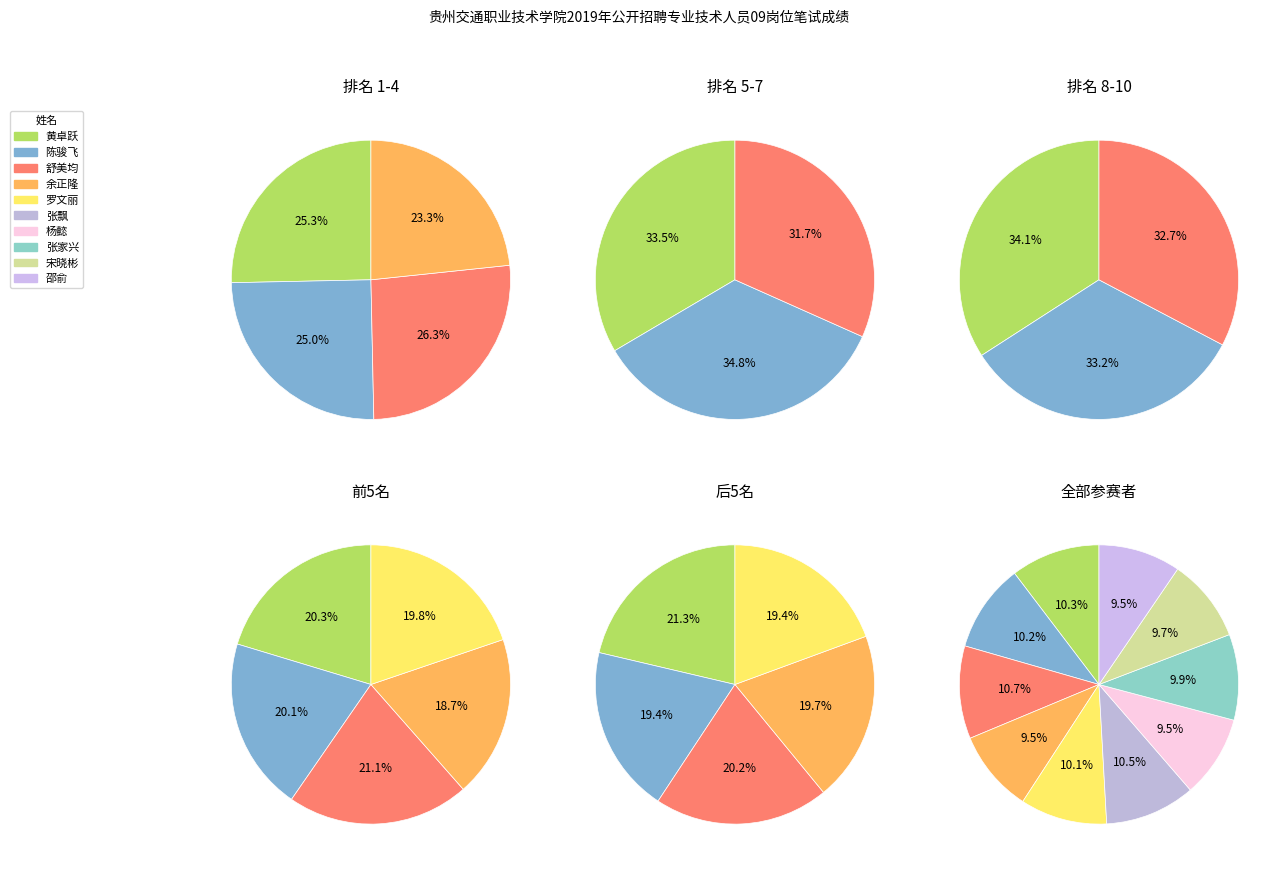

True or false: 杨懿 accounts for 1% of the total.

False